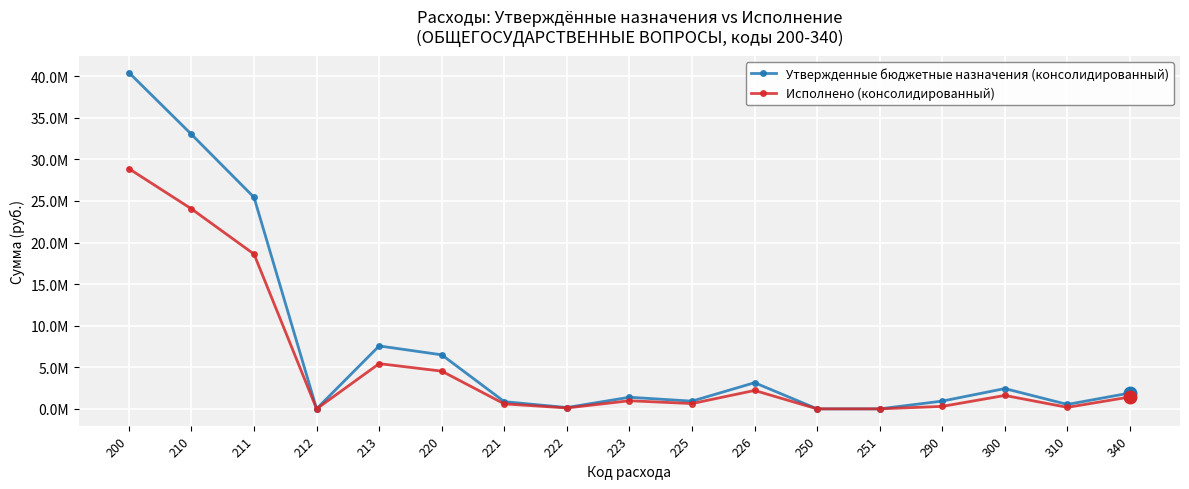

Reading left to right, transcribe all the data shown in this chart.

Утвержденные бюджетные назначения (консолидированный): 40430203.5	33000059.2	25427912.0	6100.0	7566047.2	6496178.3	865220.0	159403.1	1396298.2	928501.2	3146755.7	0.0	0.0	933966.0	2438972.4	531408.0	1907564.4
Исполнено (консолидированный): 28876519.2	24042125.2	18603807.1	2064.5	5436253.6	4535570.0	599275.5	108664.9	977189.0	637473.1	2212967.5	0.0	0.0	298824.0	1613585.8	181714.4	1431871.4